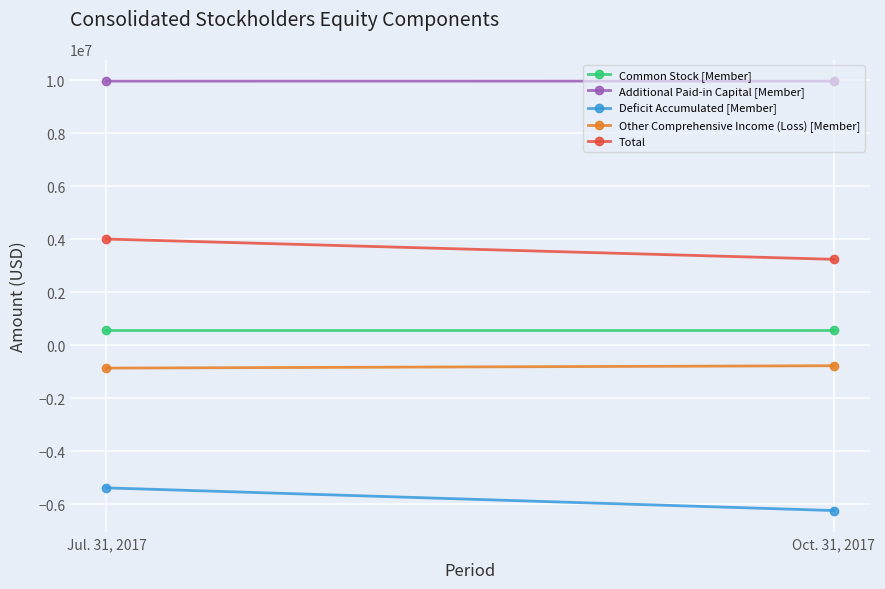

At which label does Common Stock [Member] reach its peak?

Jul. 31, 2017